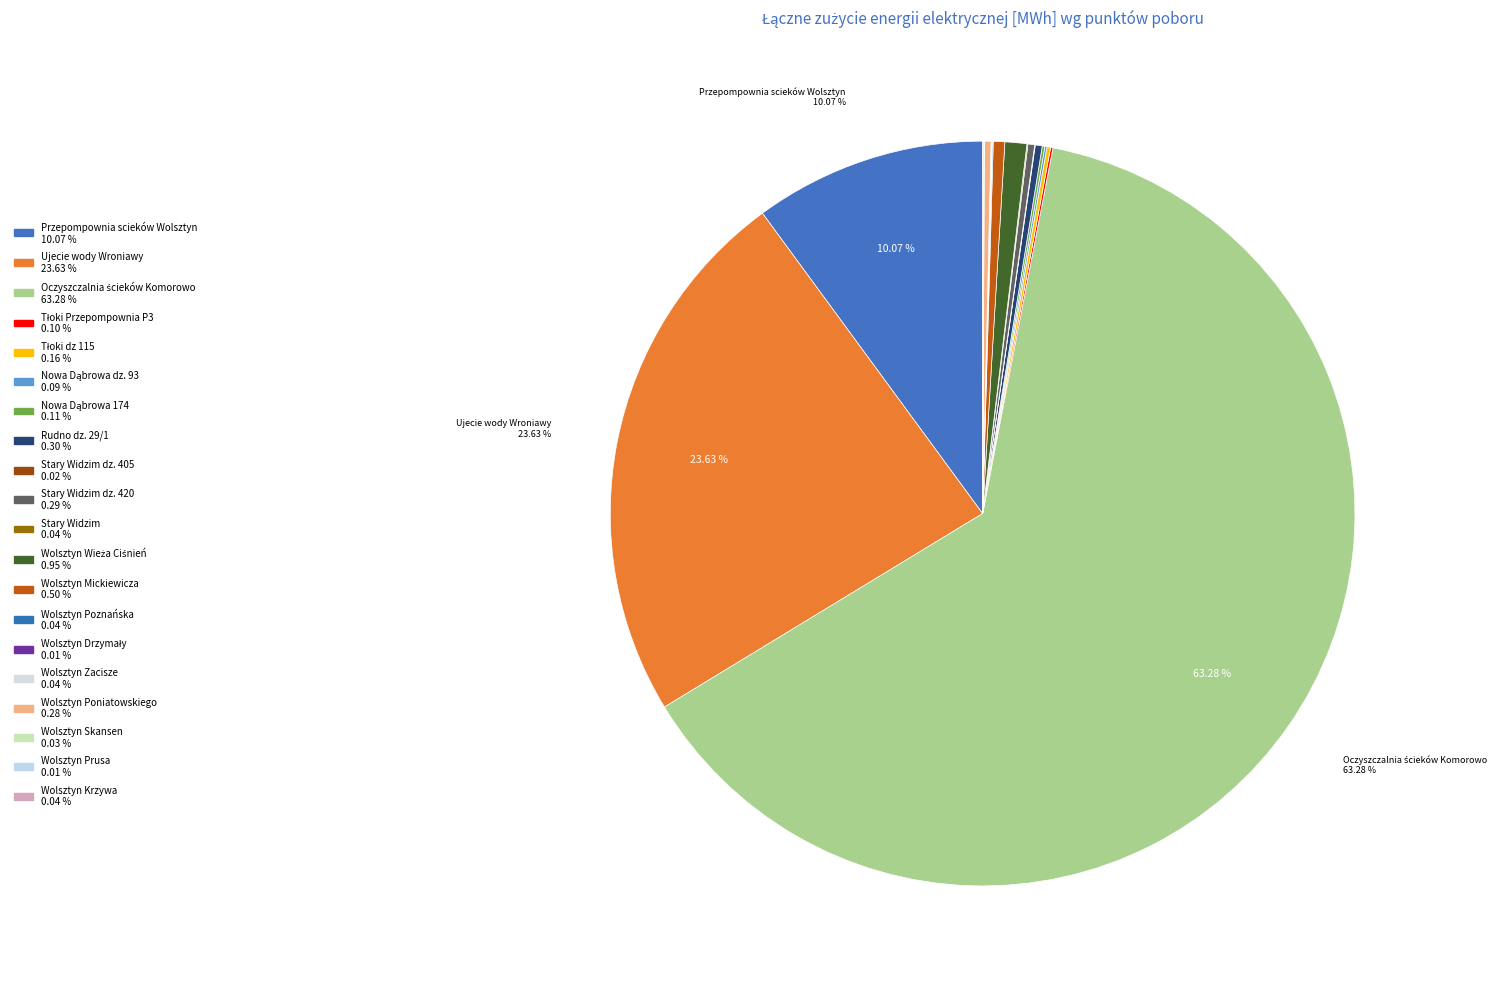

What is the largest slice in the pie chart?

Oczyszczalnia ścieków Komorowo